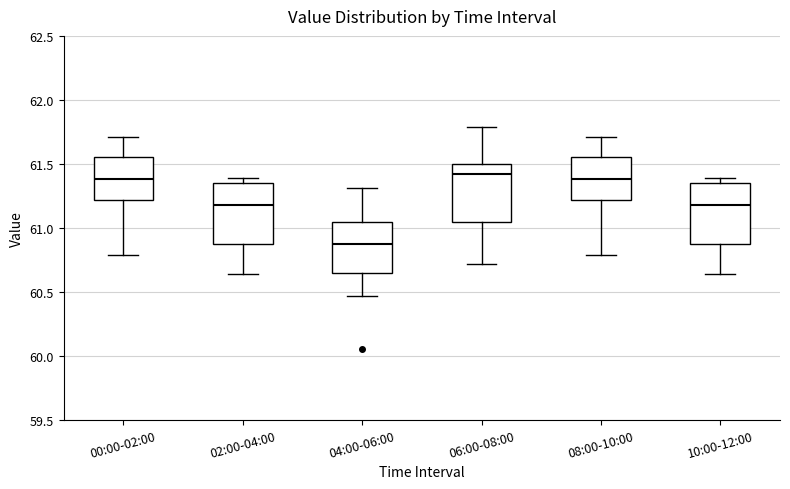

Where does the median line of the box for 00:00-02:00 sit on the y-axis? The values are not printed on the chart, so give them approximately, as read against the axis.

61.40